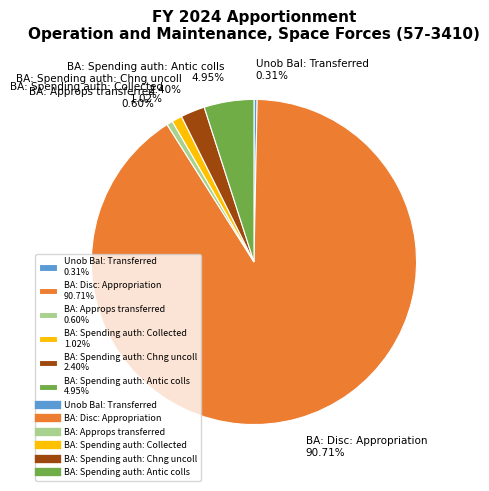

To the nearest percent, what is the difference between the Unob Bal: Transferred and BA: Spending auth: Collected slice percentages?

1%